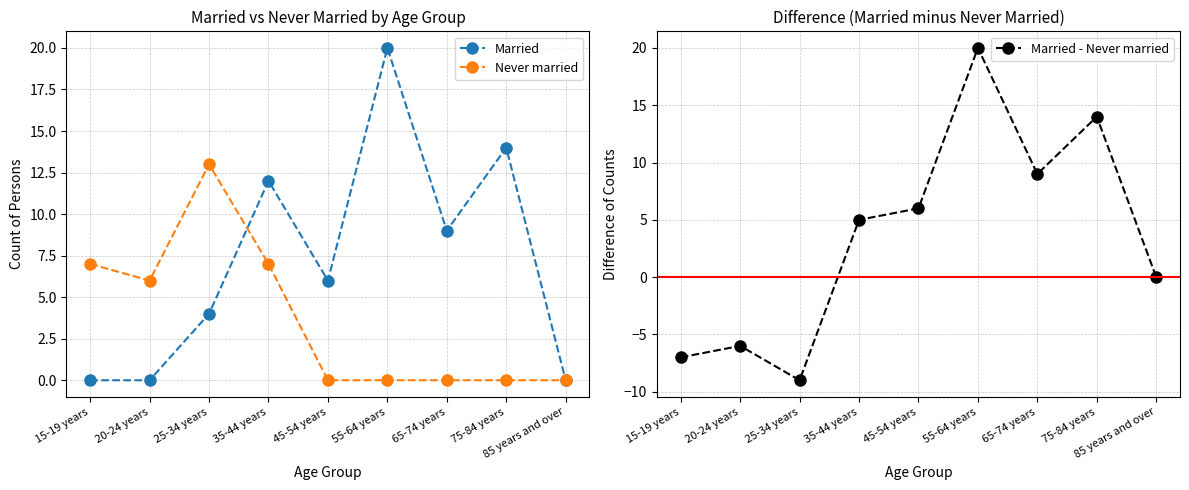

What is the sum of all Married - Never married values?

32